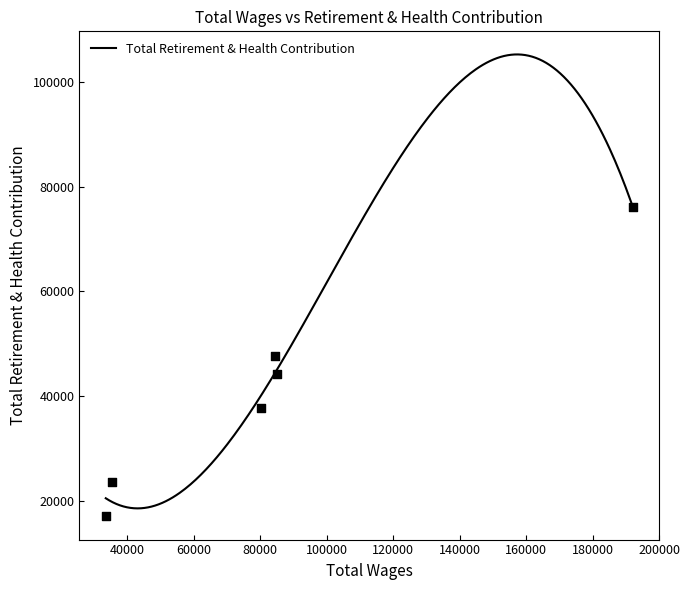

What is the ratio of the value at 85066.0 to the value at 33473.0?

2.6